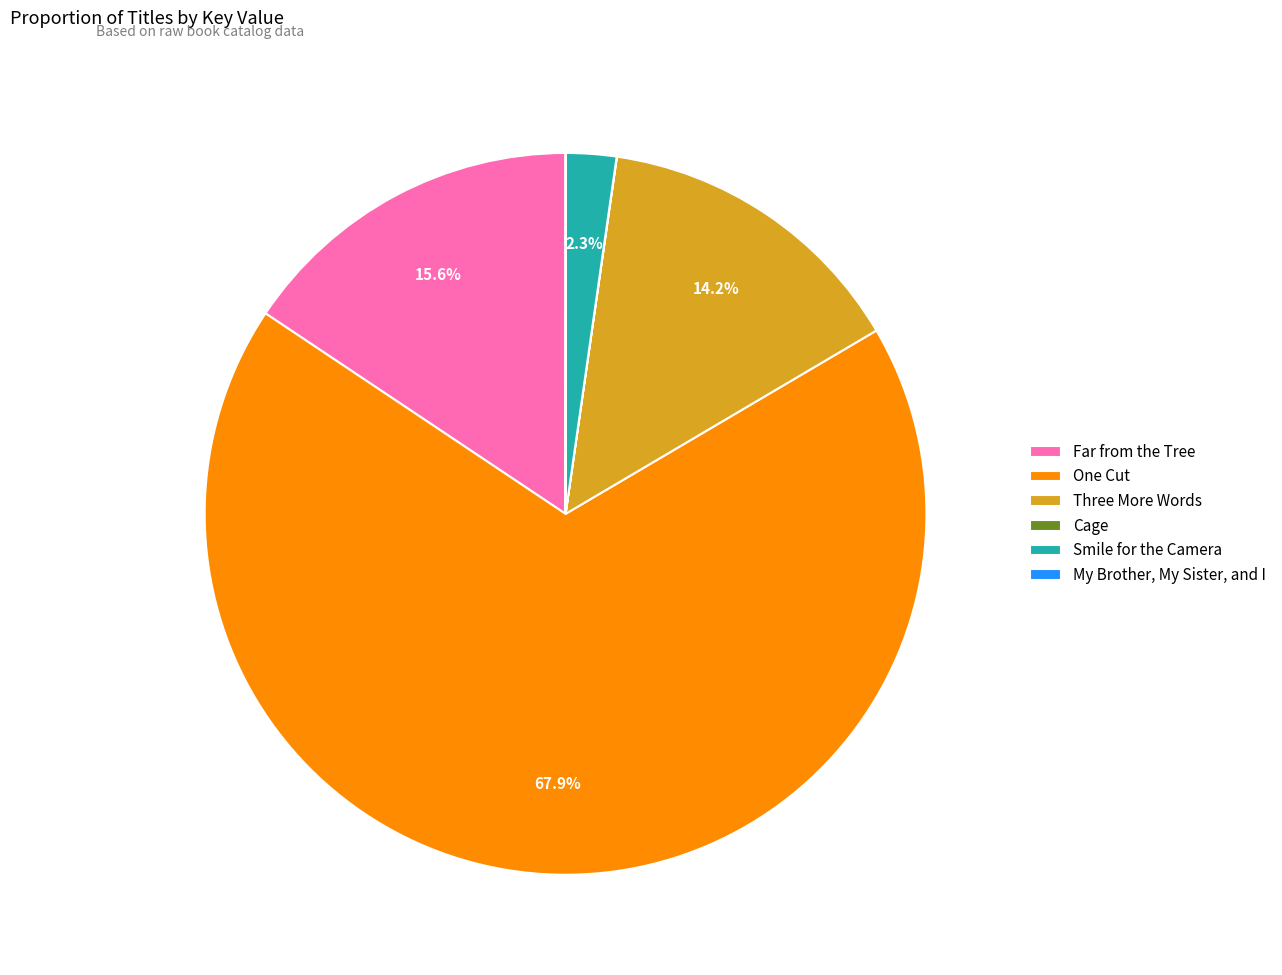

Is there a majority slice in this chart?

Yes